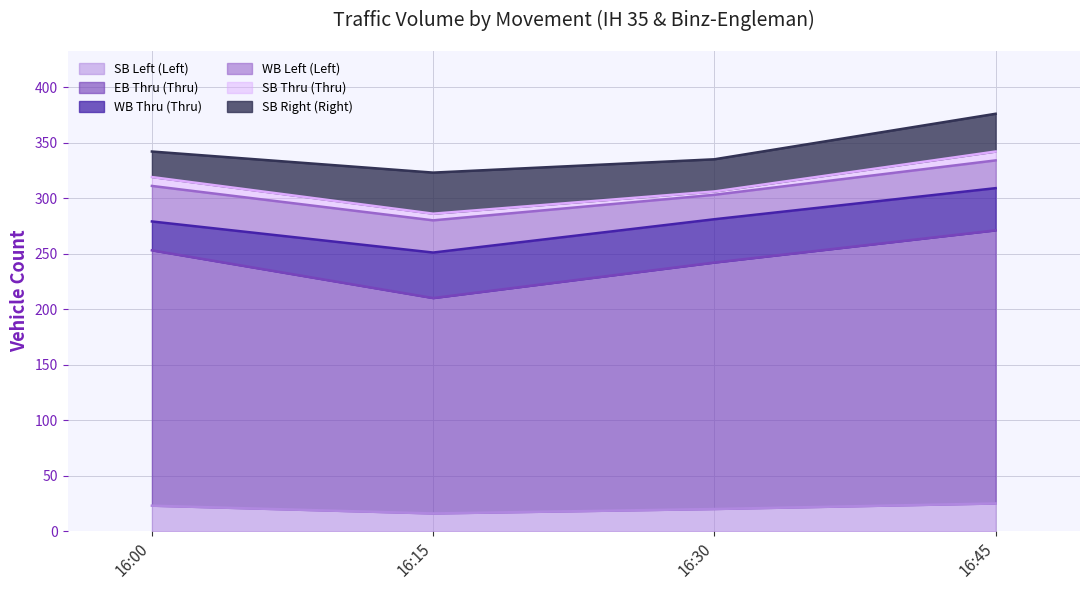

At which label does SB Left (Left) reach its minimum?

16:15